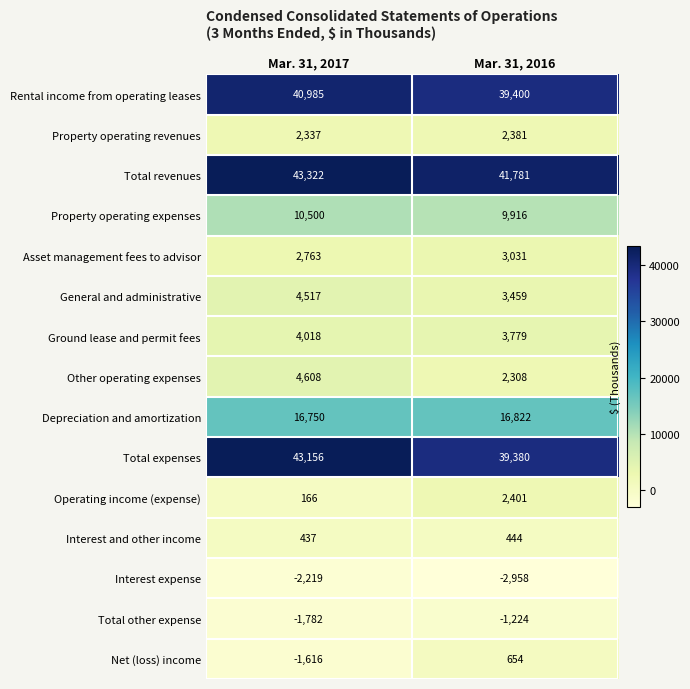

Reading right to left, transcribe all the data shown in this chart.

Rental income from operating leases: 39400	40985
Property operating revenues: 2381	2337
Total revenues: 41781	43322
Property operating expenses: 9916	10500
Asset management fees to advisor: 3031	2763
General and administrative: 3459	4517
Ground lease and permit fees: 3779	4018
Other operating expenses: 2308	4608
Depreciation and amortization: 16822	16750
Total expenses: 39380	43156
Operating income (expense): 2401	166
Interest and other income: 444	437
Interest expense: -2958	-2219
Total other expense: -1224	-1782
Net (loss) income: 654	-1616